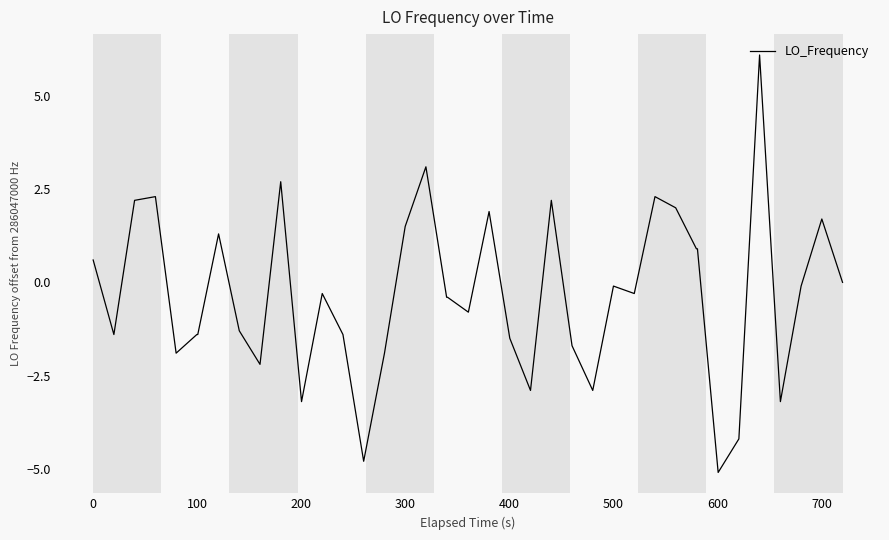

What is the difference between the maximum and minimum values?

11.2